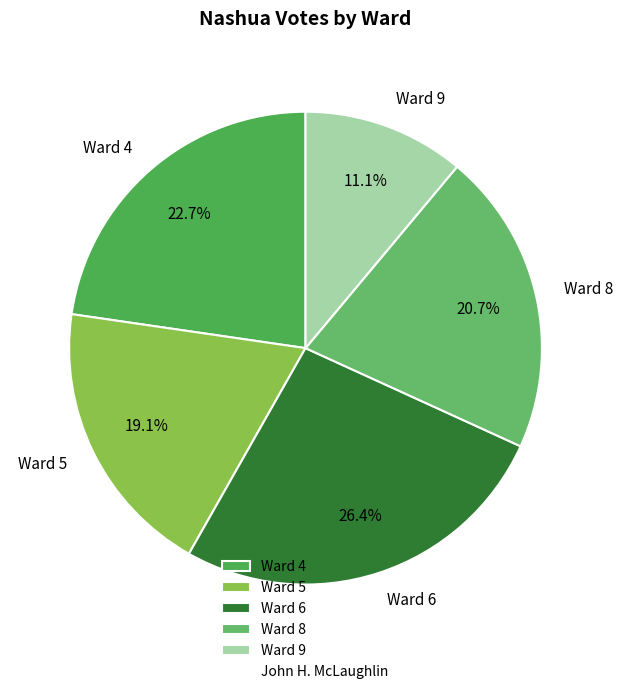

The Ward 6 slice represents 33% of the pie. True or false?

False